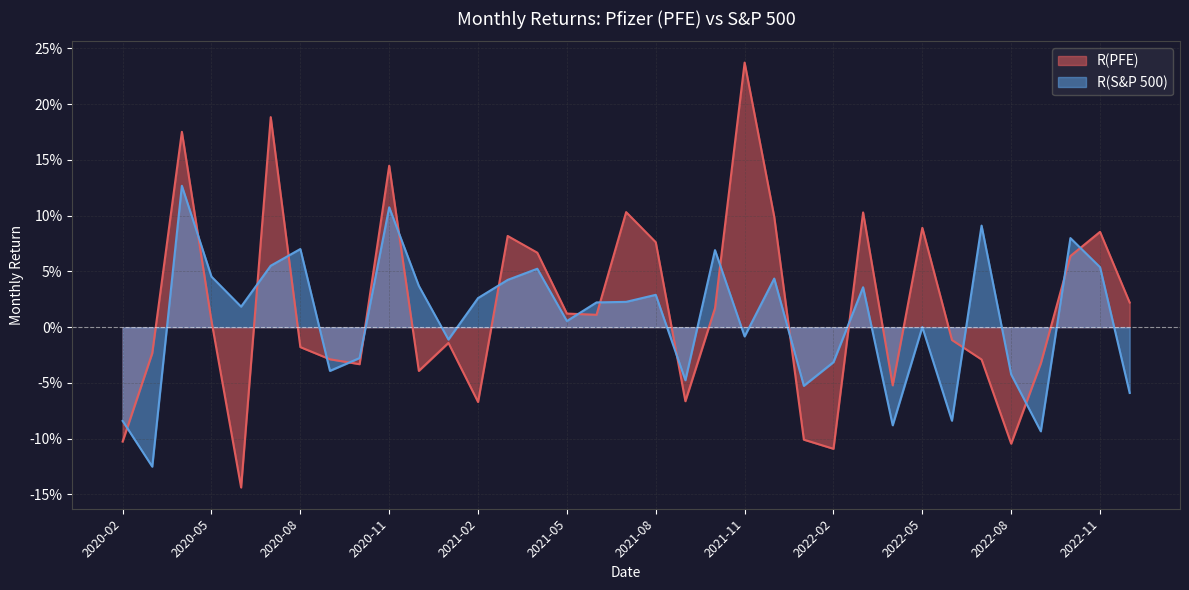

Rank the series by their maximum value, from highest to lowest.

R(PFE), R(S&P 500)